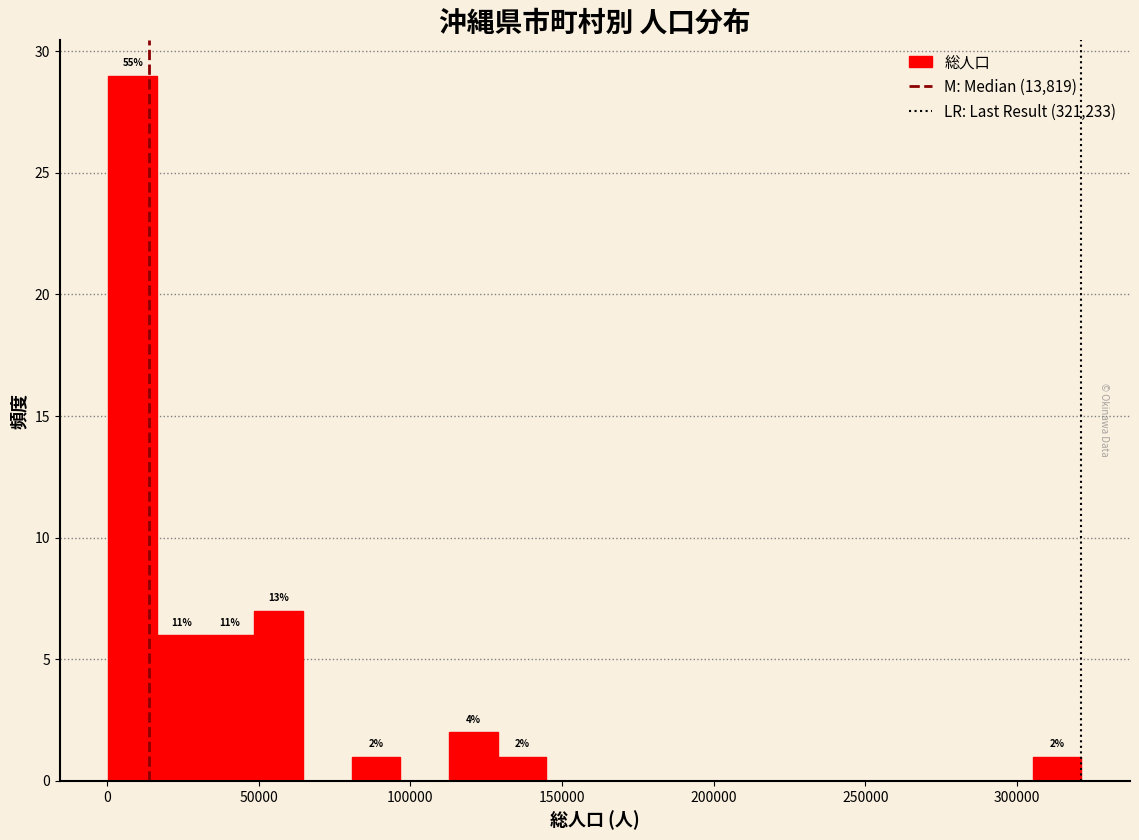

Read against the x-axis, roughly where is the centre of the tallest bar?

10000